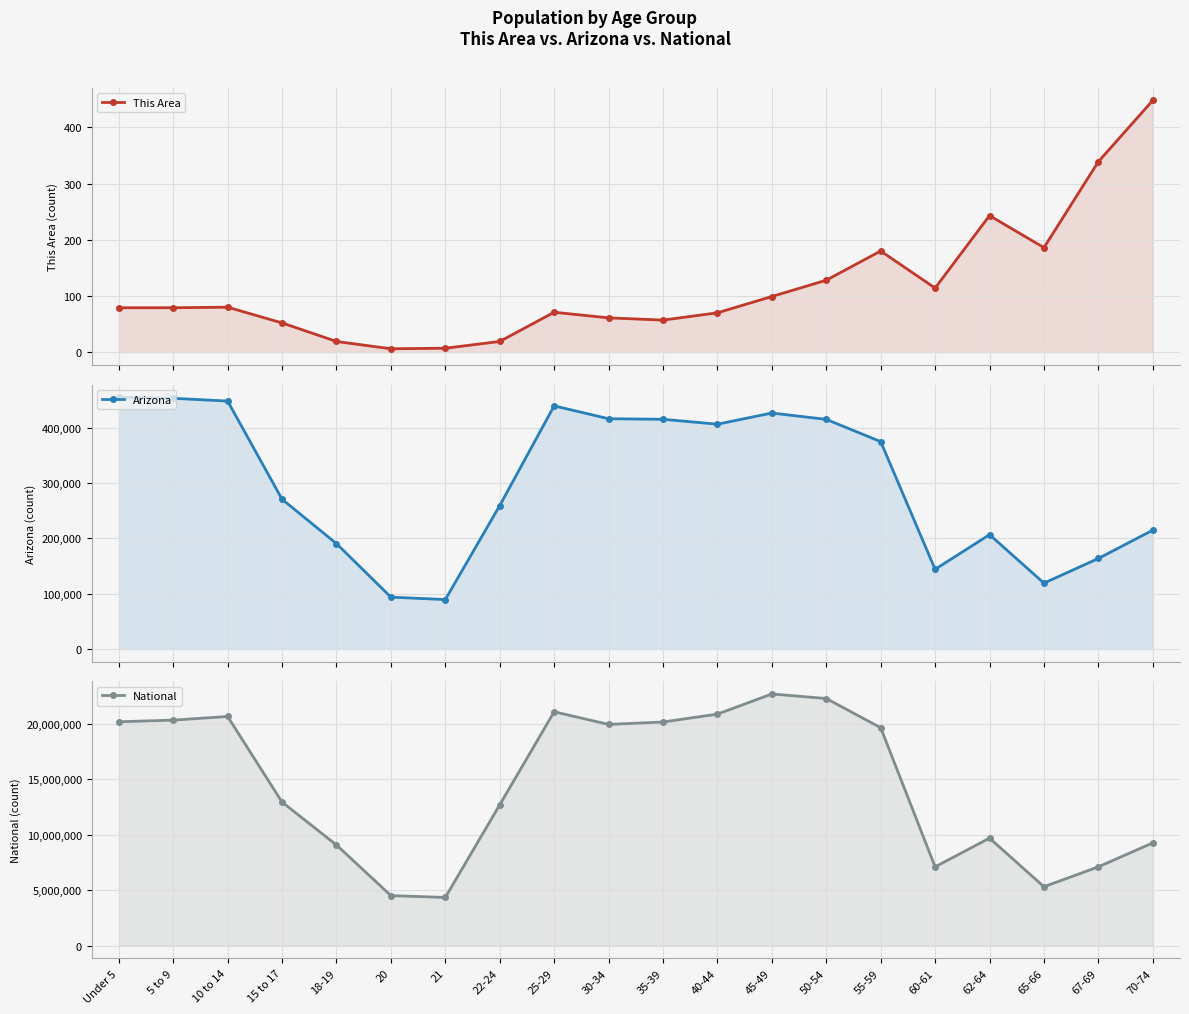

What is the maximum value for This Area?

448